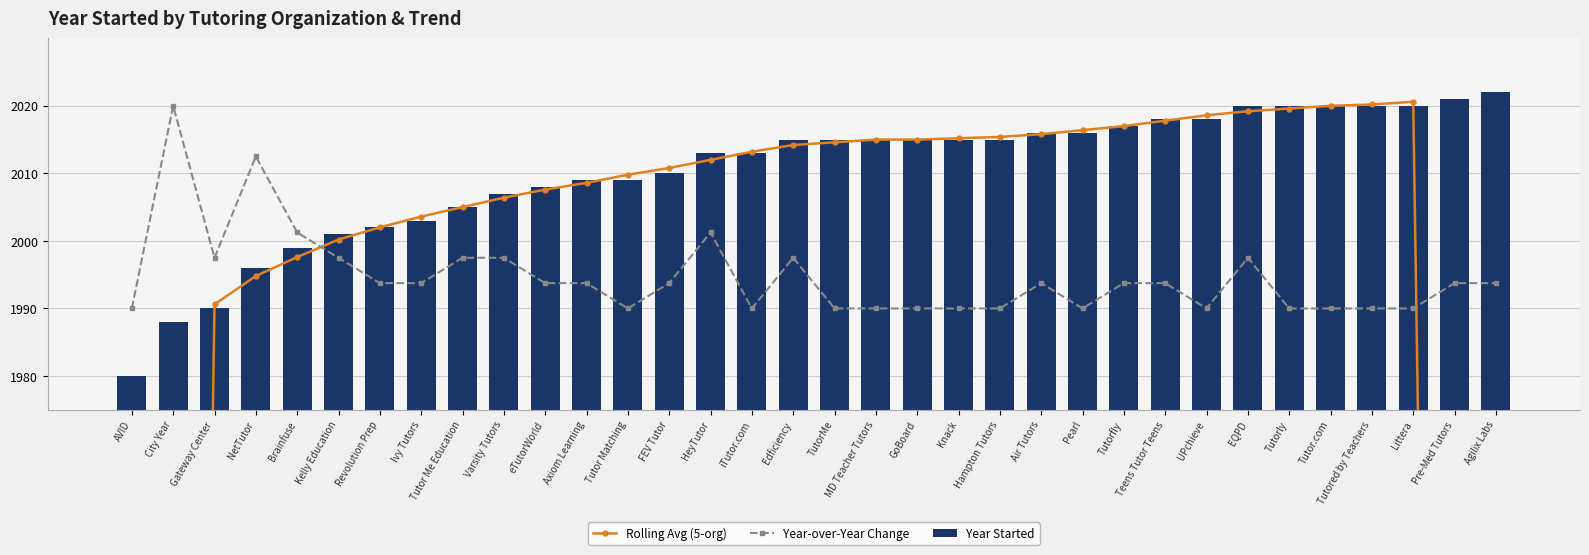

Which label corresponds to the smallest value in the chart?

AVID